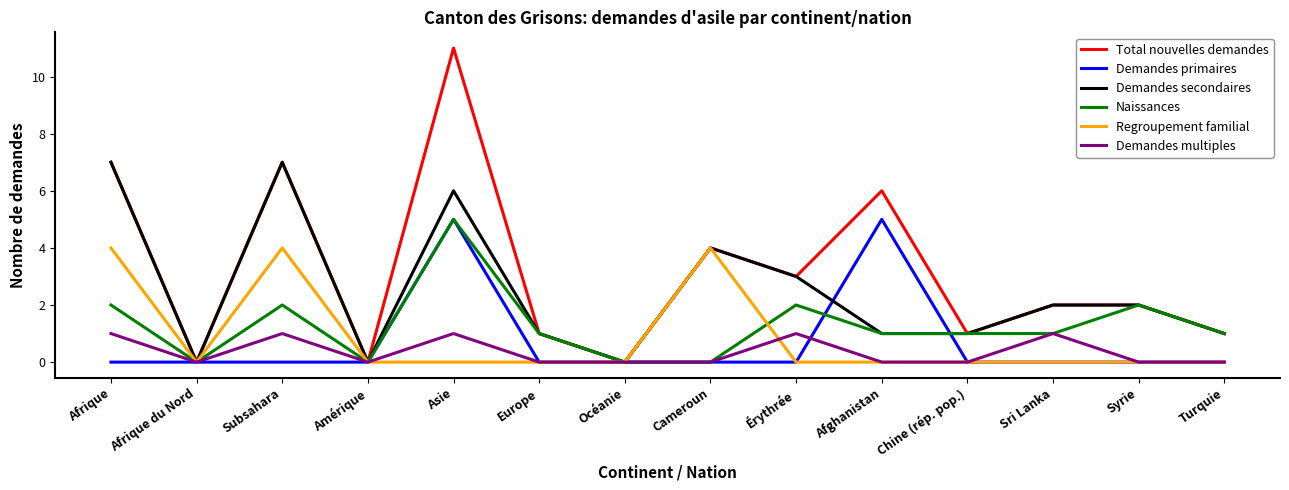

True or false: Naissances has a value of 7 at Asie.

False